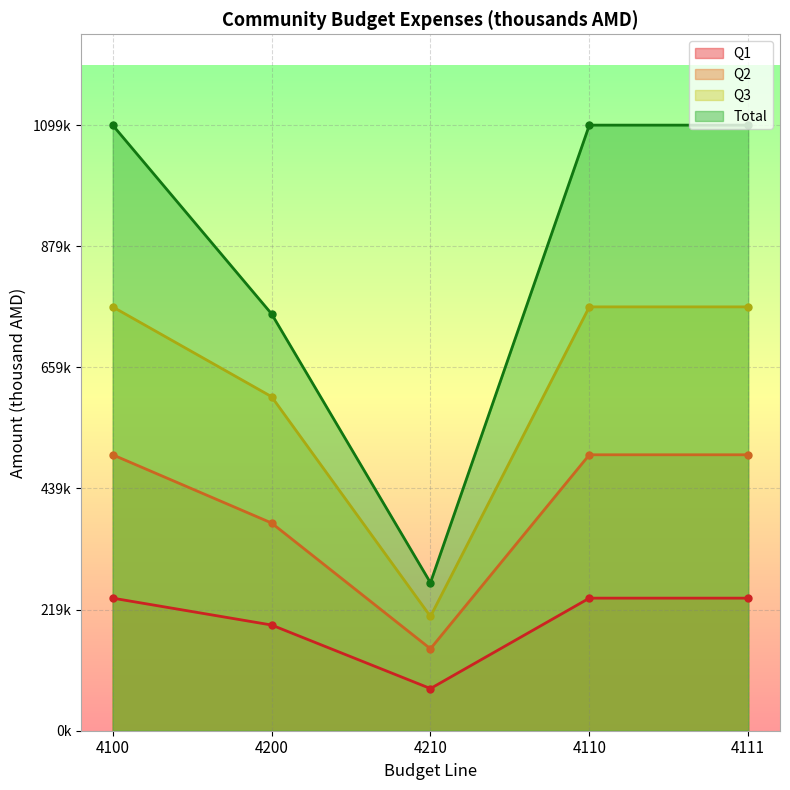

Reading right to left, list all the values displayed in this chart.

Q1: 240732.6	240732.6	76565.5	191943.3	240732.6
Q2: 501017.9	501017.9	148782.9	377162.0	501017.9
Q3: 769570.9	769570.9	207480.3	606530.9	769570.9
Total: 1099574.1	1099574.1	268696.3	756920.9	1099574.1